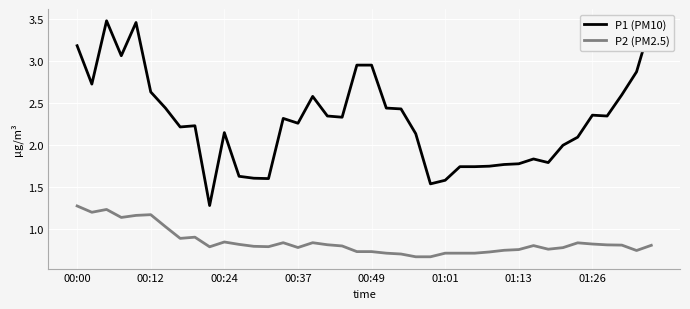

What is the lowest value of the P1 (PM10) series?

1.3